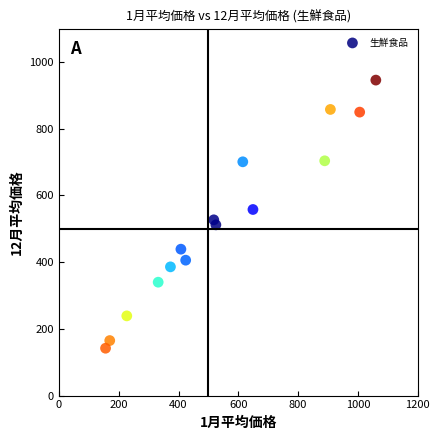

What is the range of Y values (max minus min)?

804